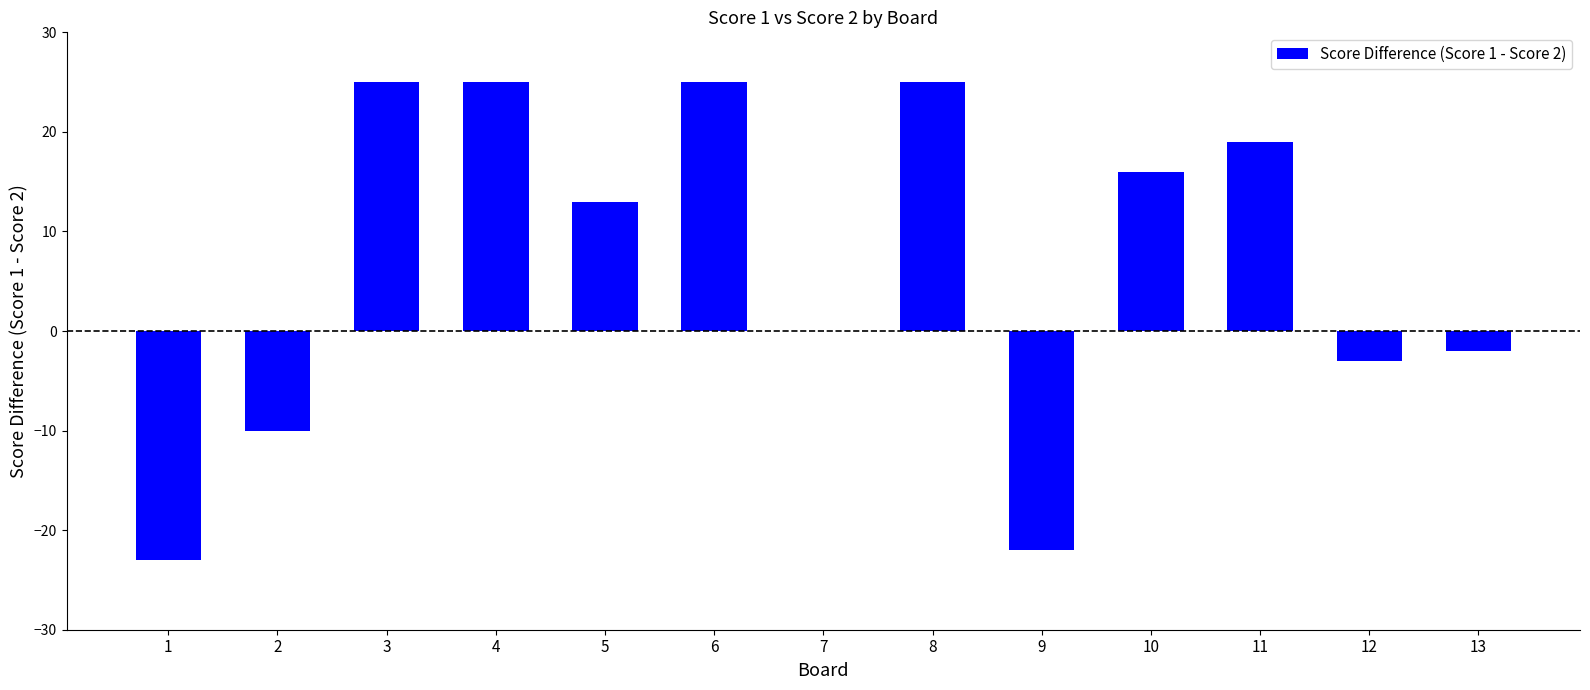

Where is the data nearest to the value 1?

7